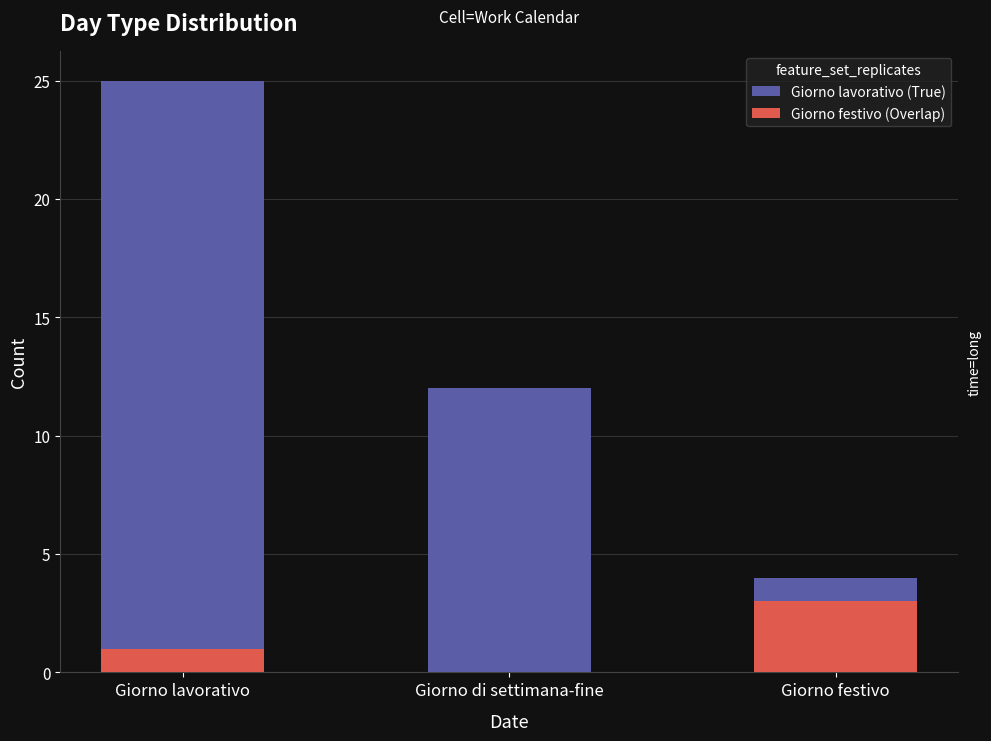

Where does the Giorno lavorativo (True) series first go above 12?

Giorno lavorativo